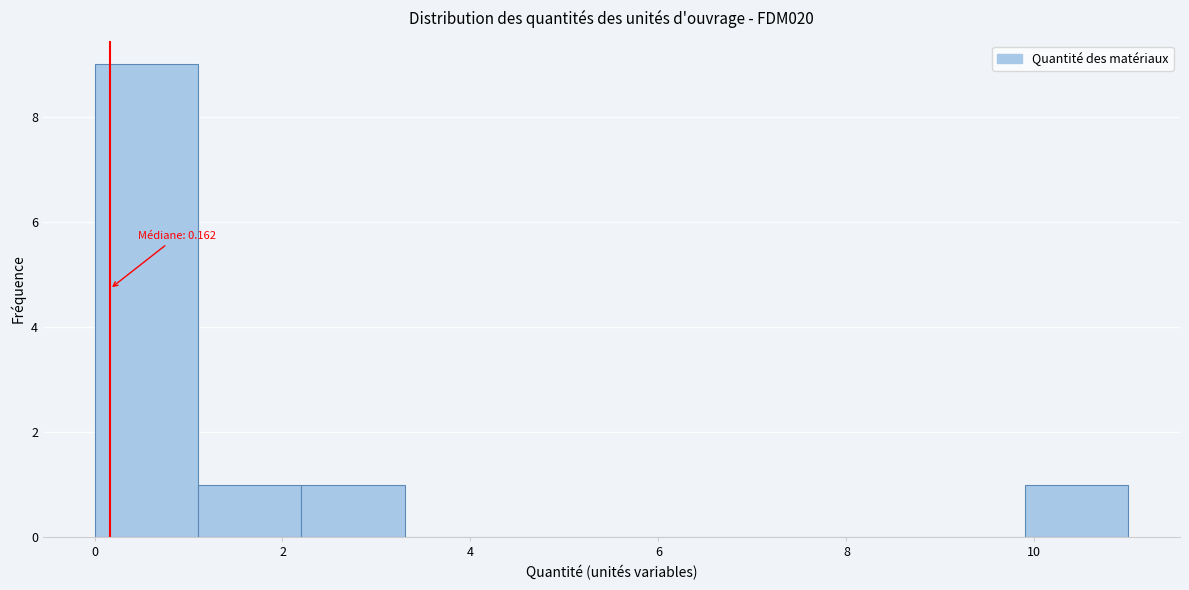

Over which range of the x-axis is the bar tallest?

0.0 to 1.2